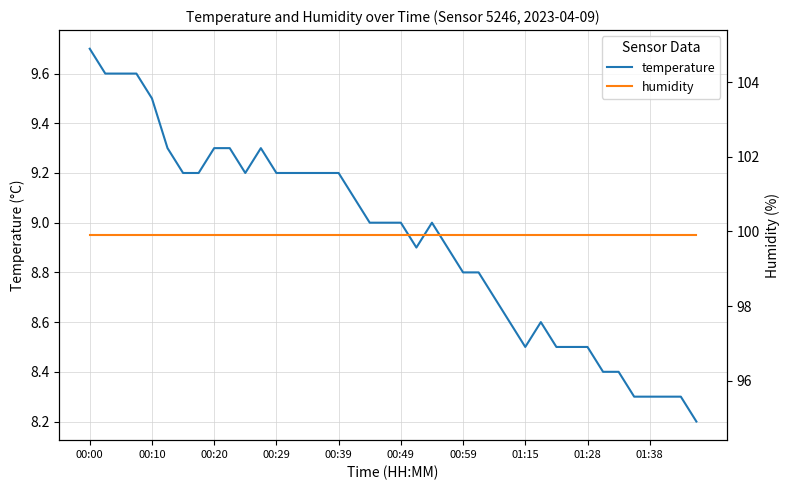

What is the difference between the highest and lowest values at 27?

91.3